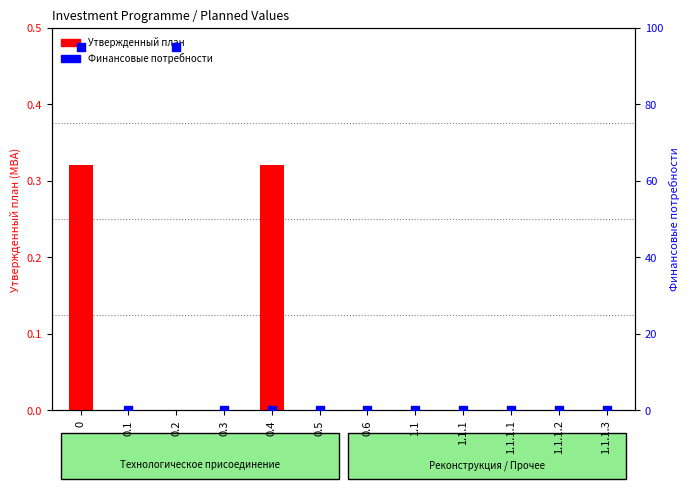

Which series reaches the maximum Y coordinate?

Финансовые потребности (нормализовано)